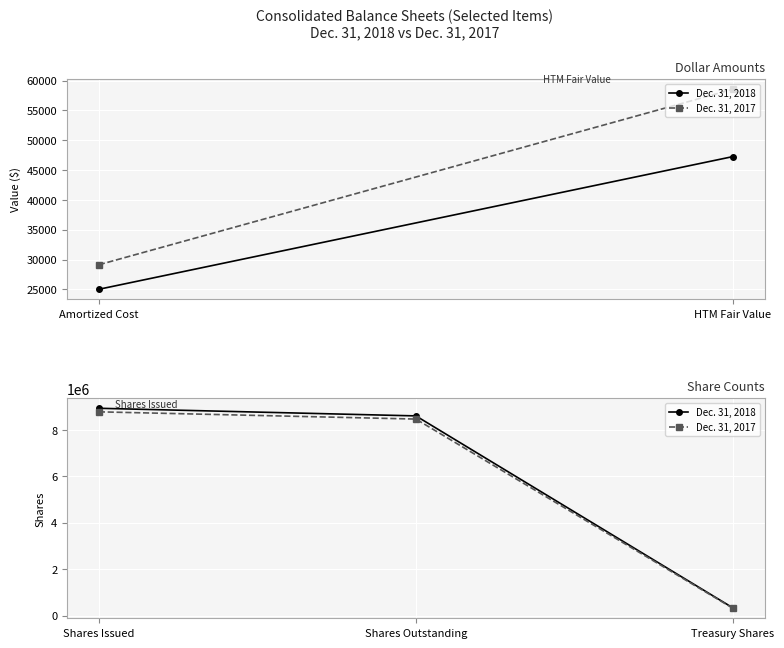

Is it true that Dec. 31, 2018 equals 13065334 at Shares Outstanding?

False